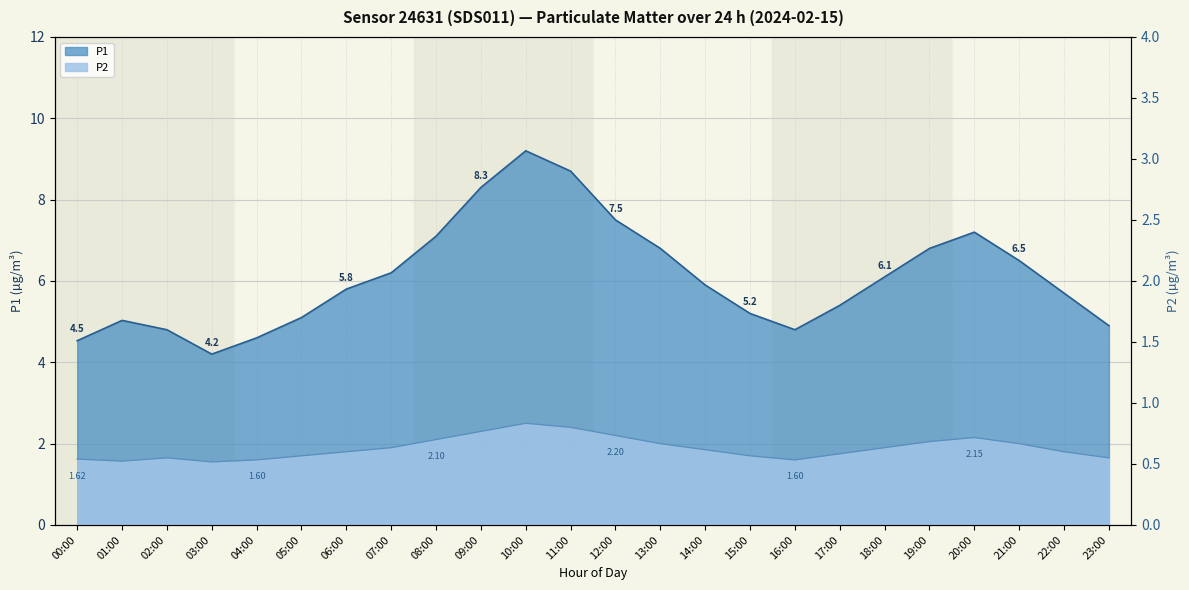

What is the difference between the P2 values at 15:00 and 19:00?

0.3